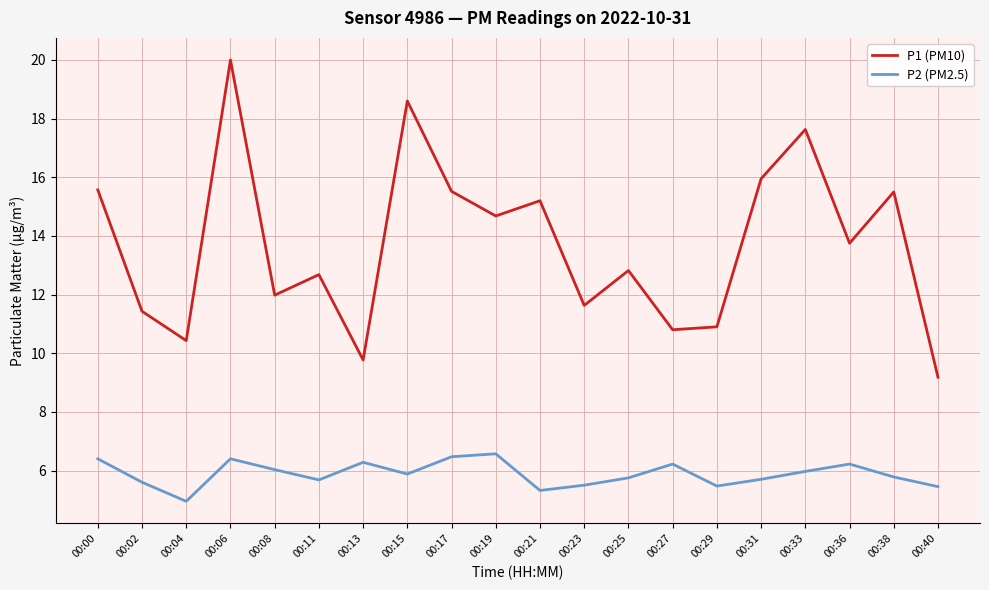

Which category has the highest value in the P1 (PM10) series?

00:06